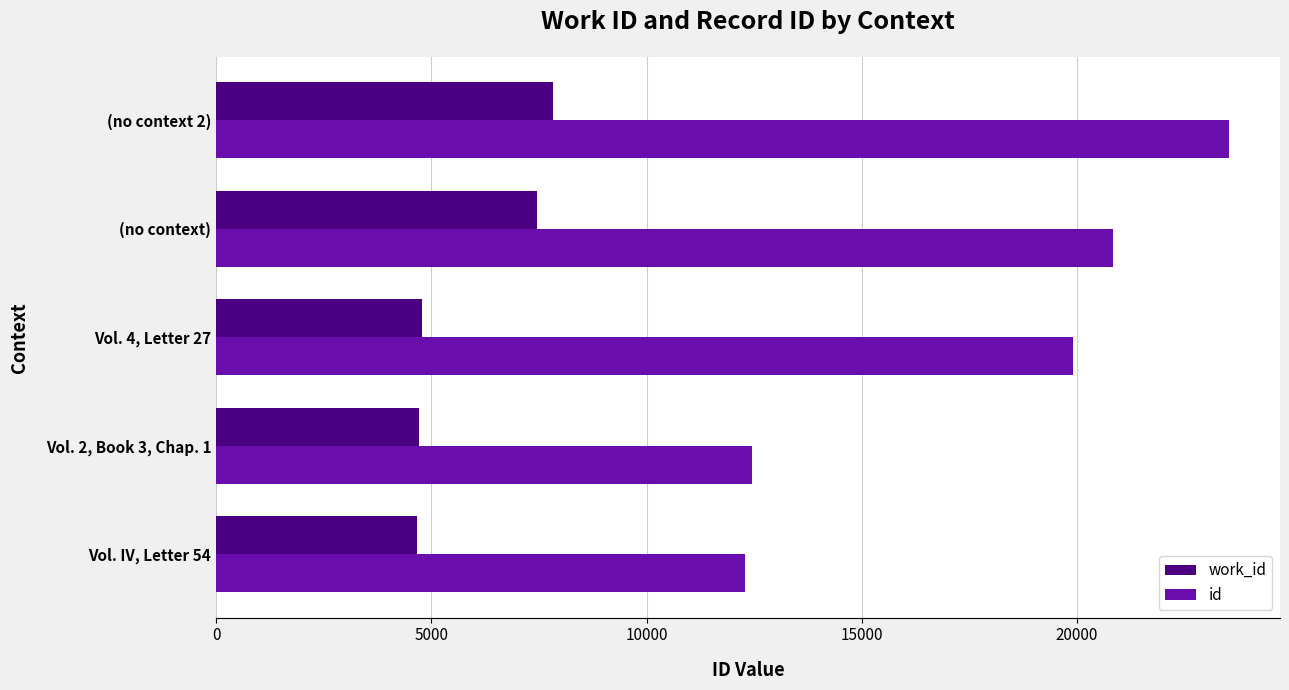

At which label is id closest to 17907?

Vol. 4, Letter 27